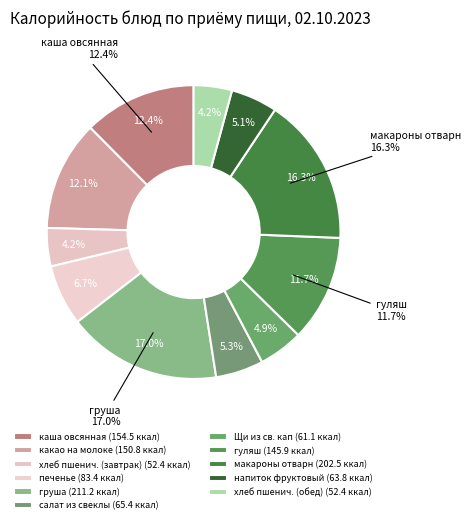

To the nearest percent, what percentage of the pie is хлеб пшенич. (завтрак)?

4%